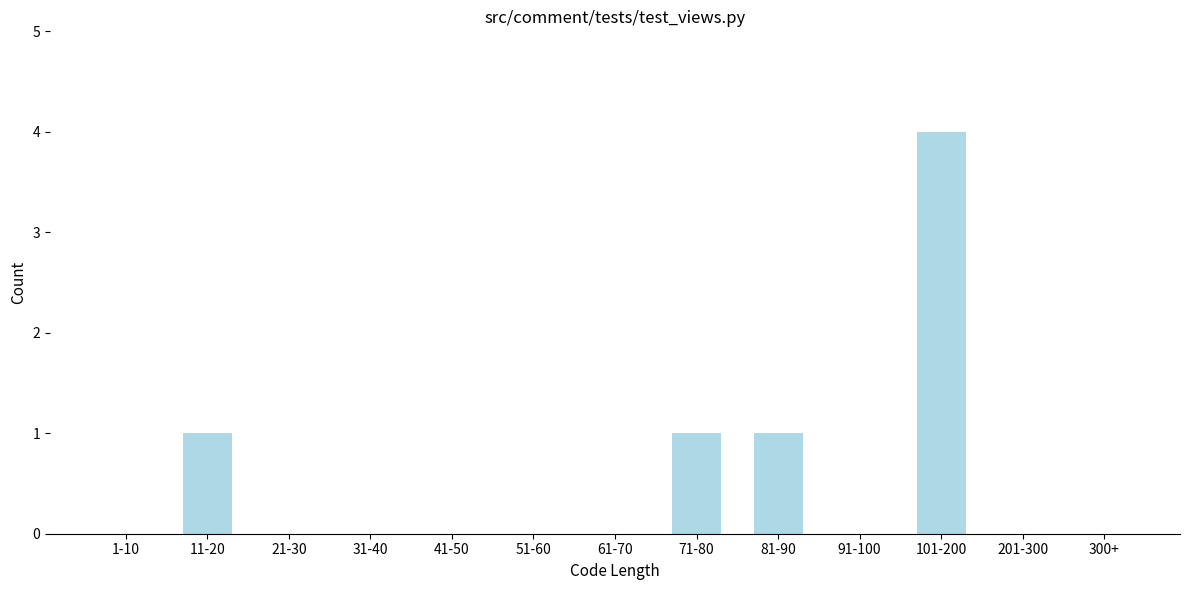

Reading left to right, what are all the values shown in this chart?

1-10=0	11-20=1	21-30=0	31-40=0	41-50=0	51-60=0	61-70=0	71-80=1	81-90=1	91-100=0	101-200=4	201-300=0	300+=0